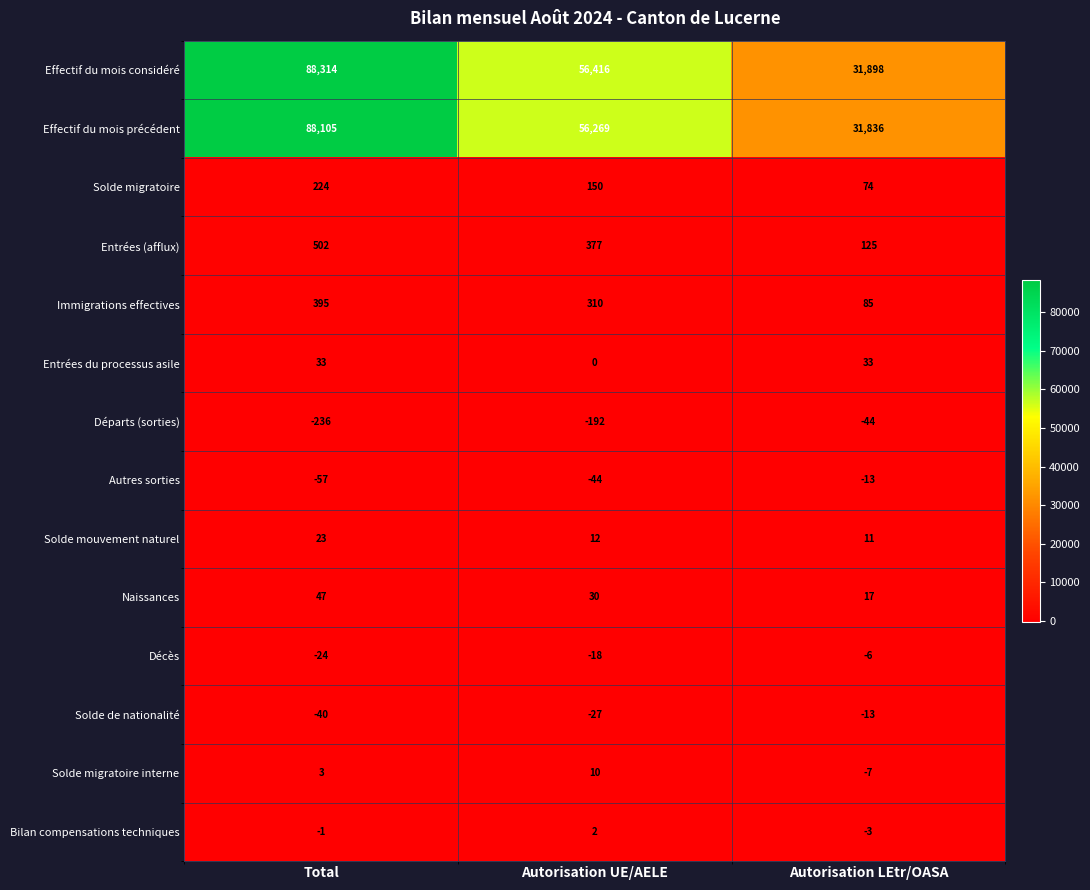

Which label corresponds to the smallest value in the chart?

Total